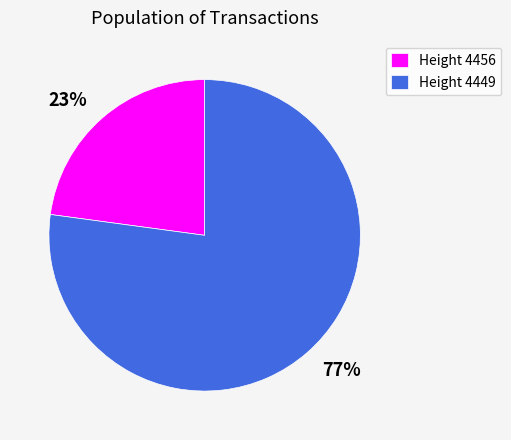

Is there a majority slice in this chart?

Yes